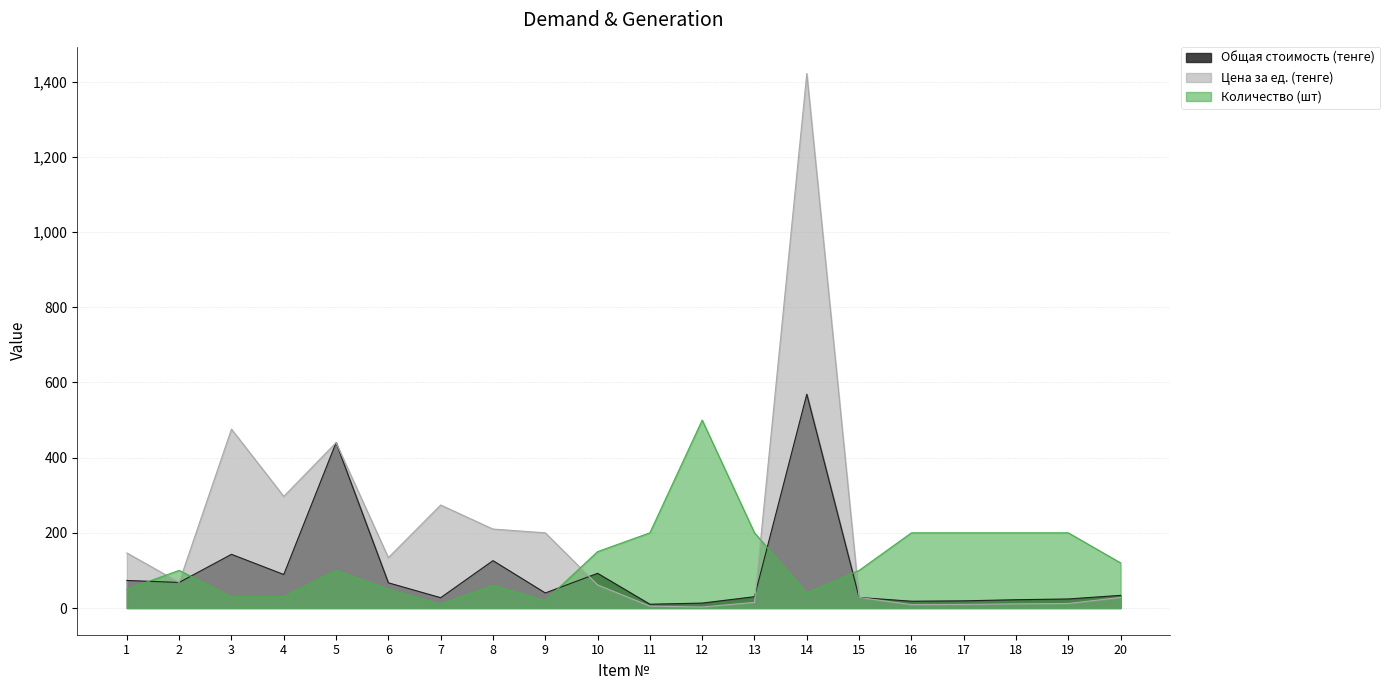

What is the sum of all Количество (шт) values?

2560.0